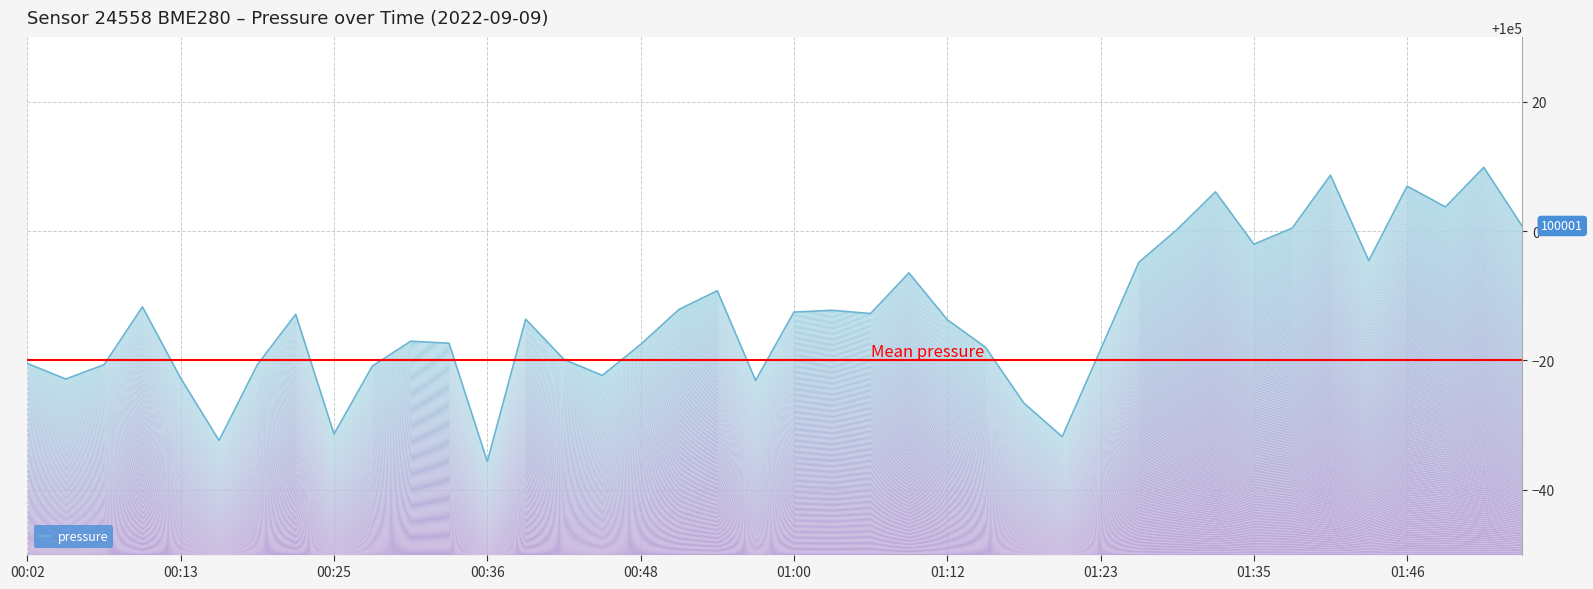

True or false: the data shows 173026.1 at 18.

False